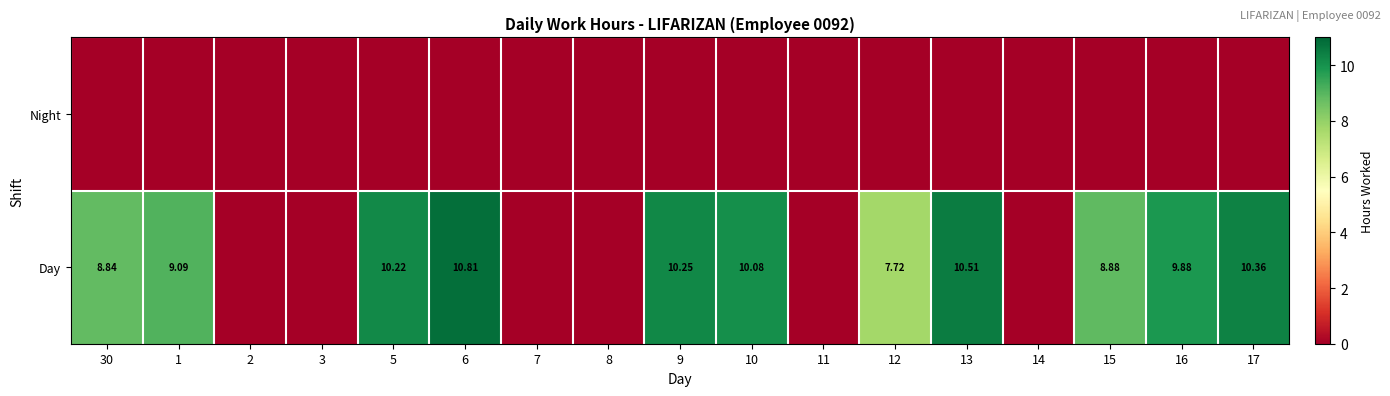

Which series has the largest range (max minus min)?

Day